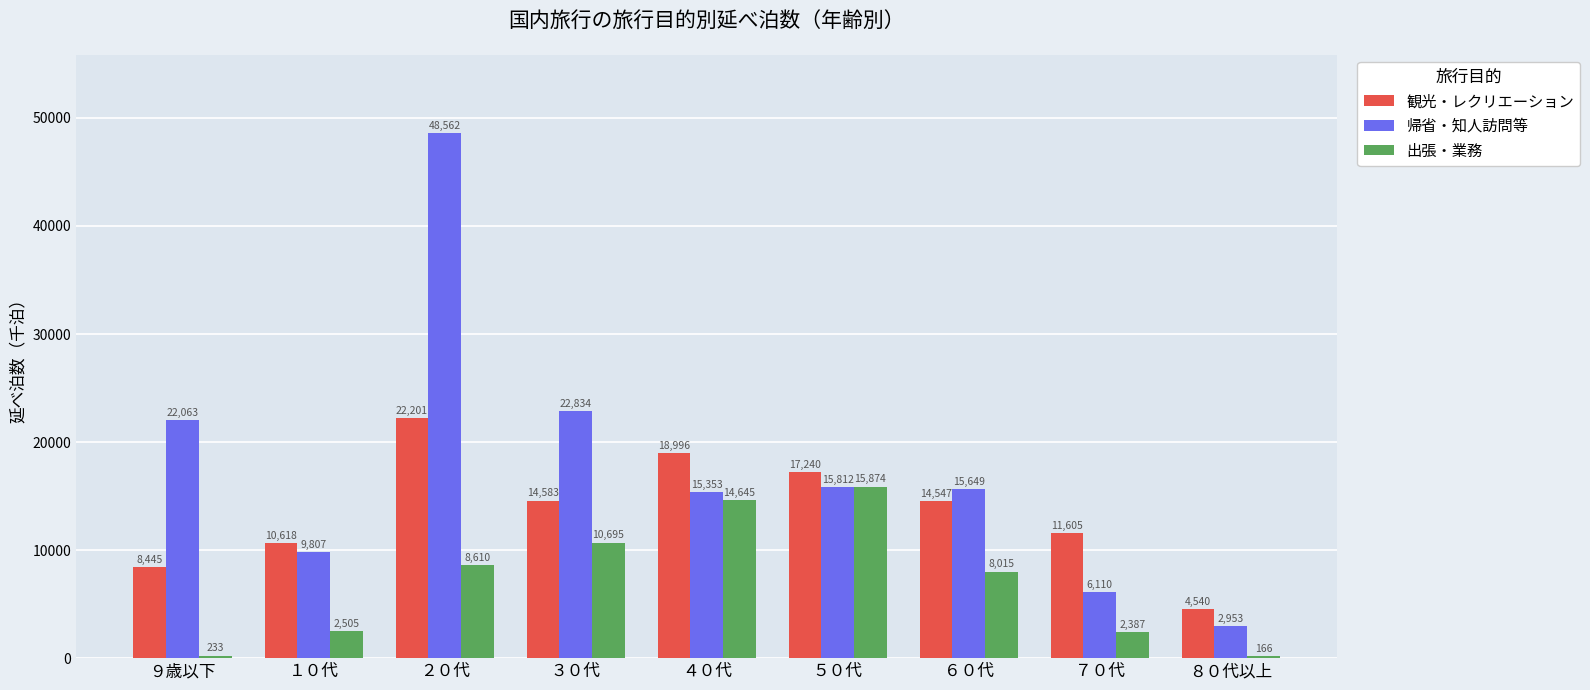

How many values in the 出張・業務 series exceed 8014?

5